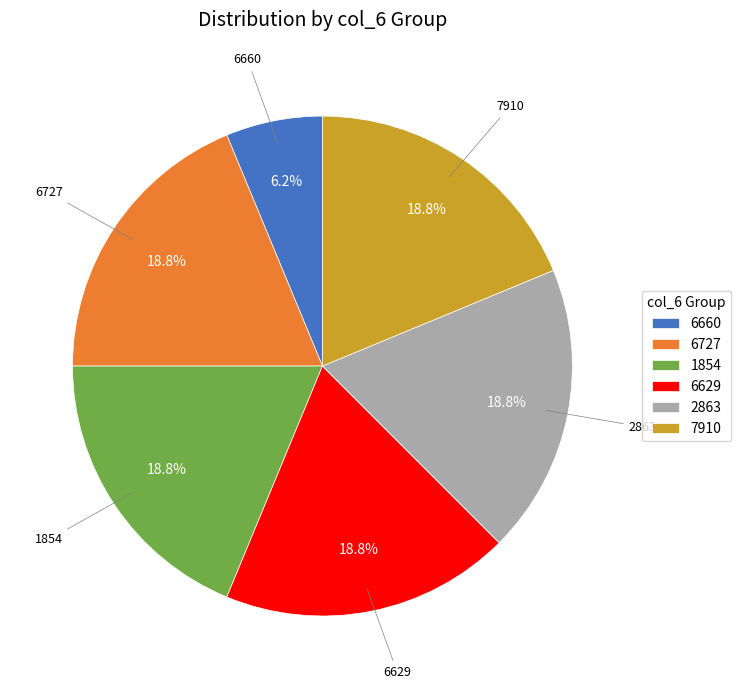

Which slice is the smallest?

6660